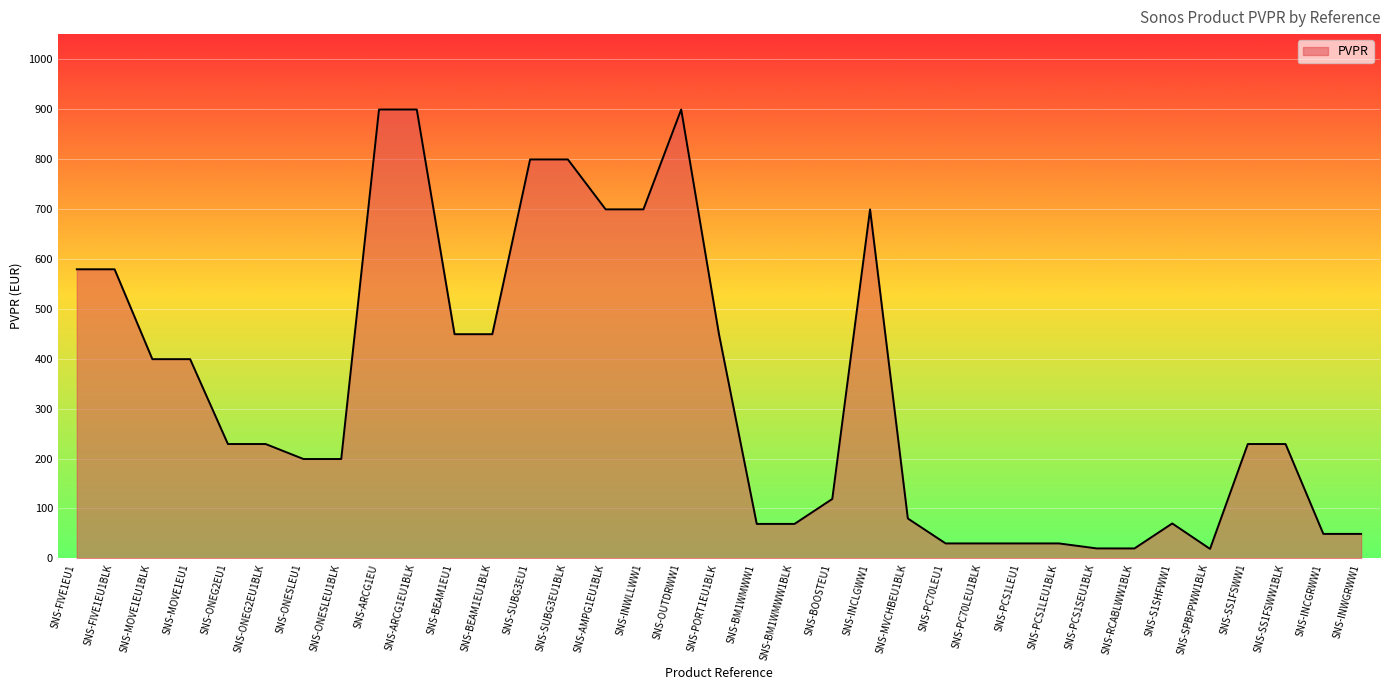

Does the chart display data point markers on the line(s)?

No